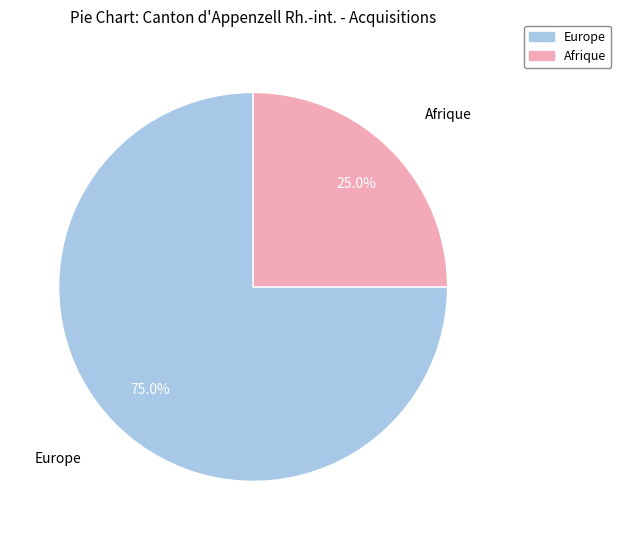

What percentage is the Europe slice, to the nearest percent?

75%